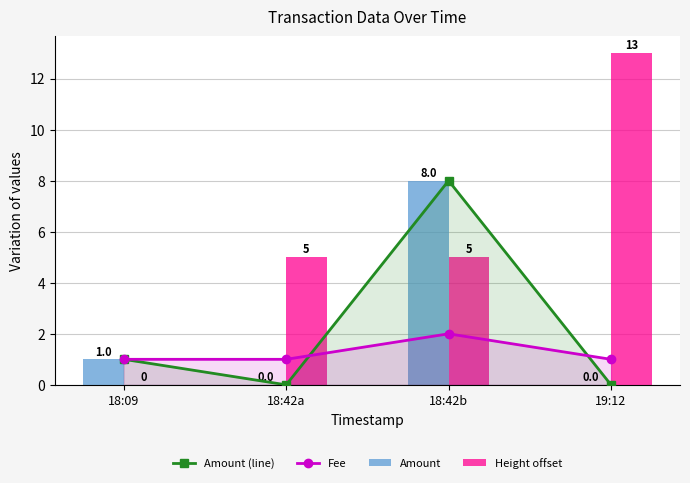

Reading left to right, what are all the values shown in this chart?

Amount (line): 18:09=1	18:42a=0	18:42b=8	19:12=0
Fee: 18:09=1	18:42a=1	18:42b=2	19:12=1
Amount: 18:09=1	18:42a=0	18:42b=8	19:12=0
Height offset: 18:09=0	18:42a=5	18:42b=5	19:12=13